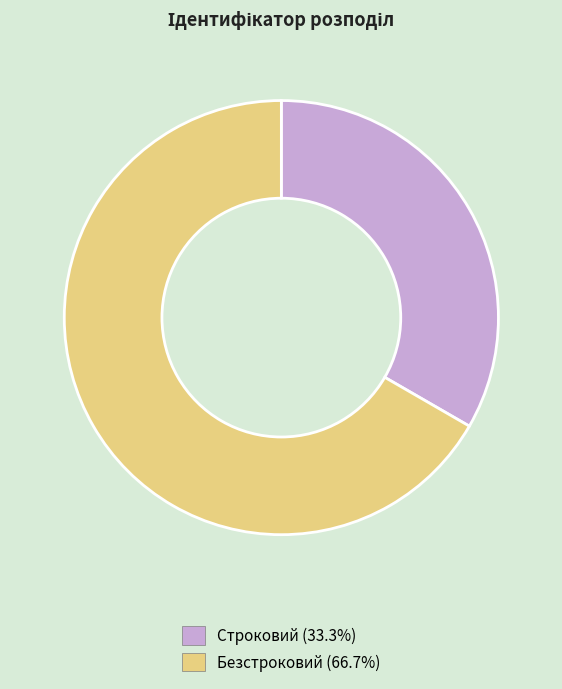

Combined, do Строковий and Безстроковий account for over 50%?

Yes